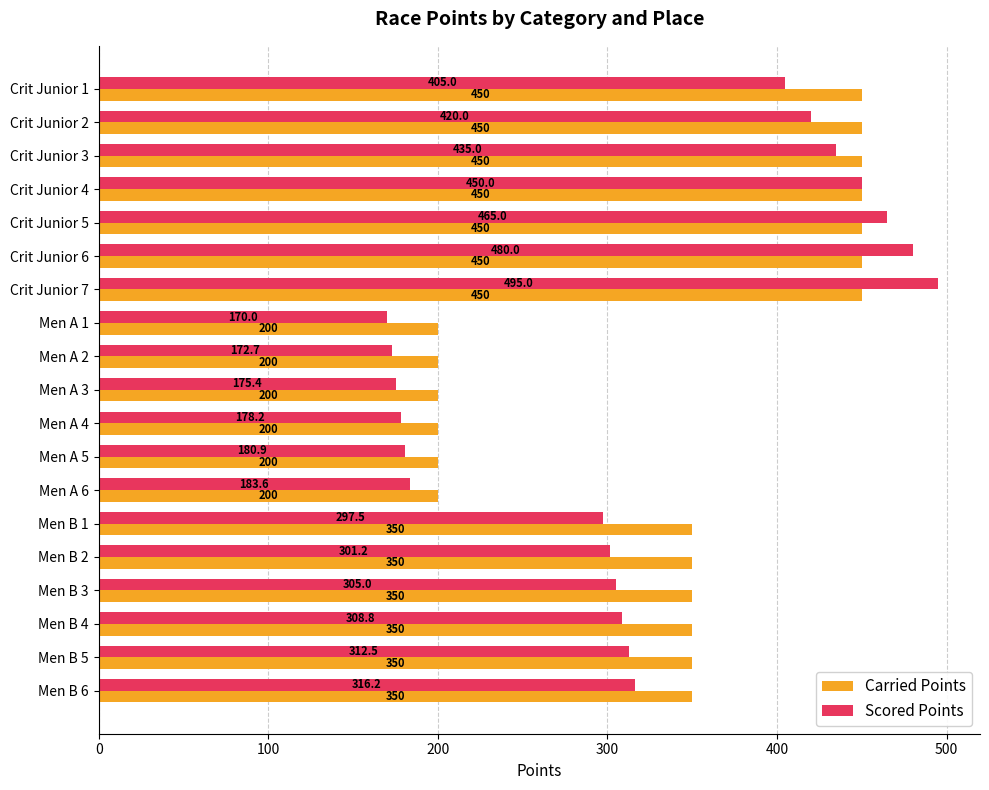

What is the sum of all Carried Points values?

6450.0